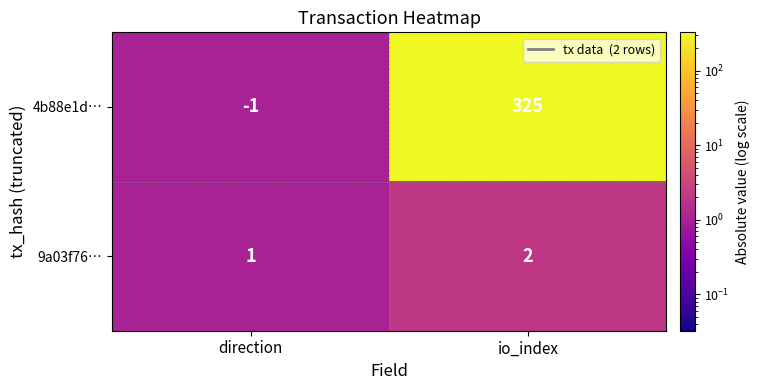

What is the difference between the maximum and minimum values in the 4b88e1d… series?

326